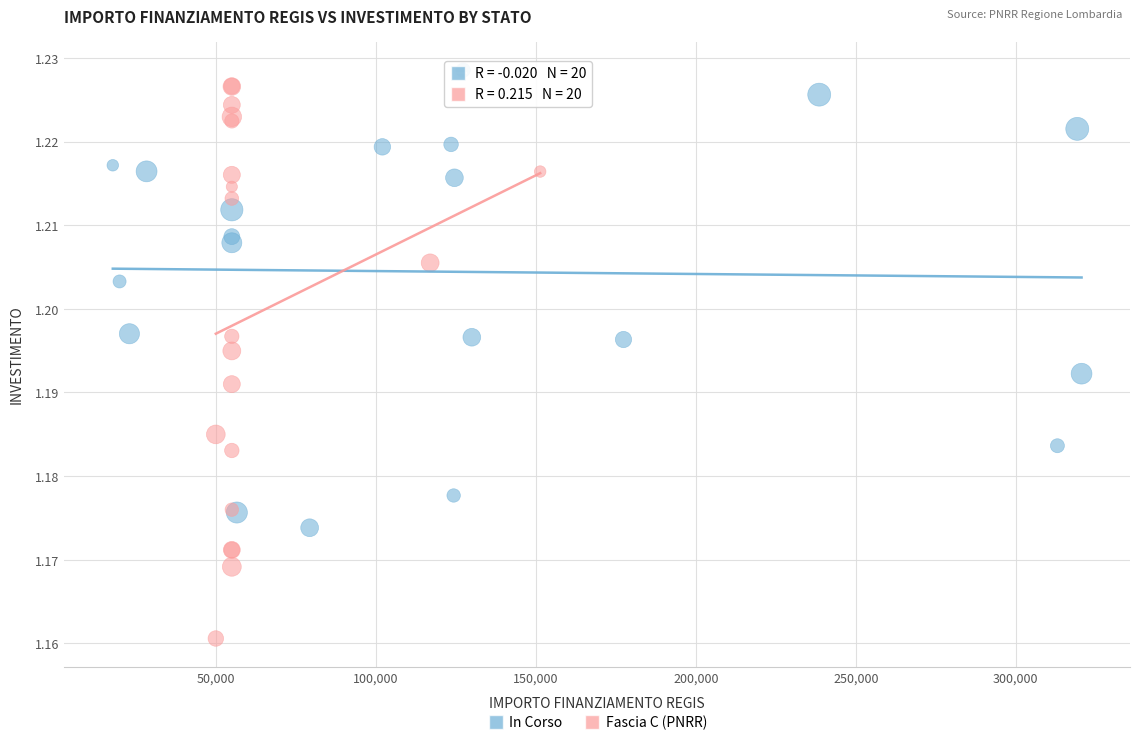

Which series has the largest Y range (max minus min)?

Fascia C (PNRR)